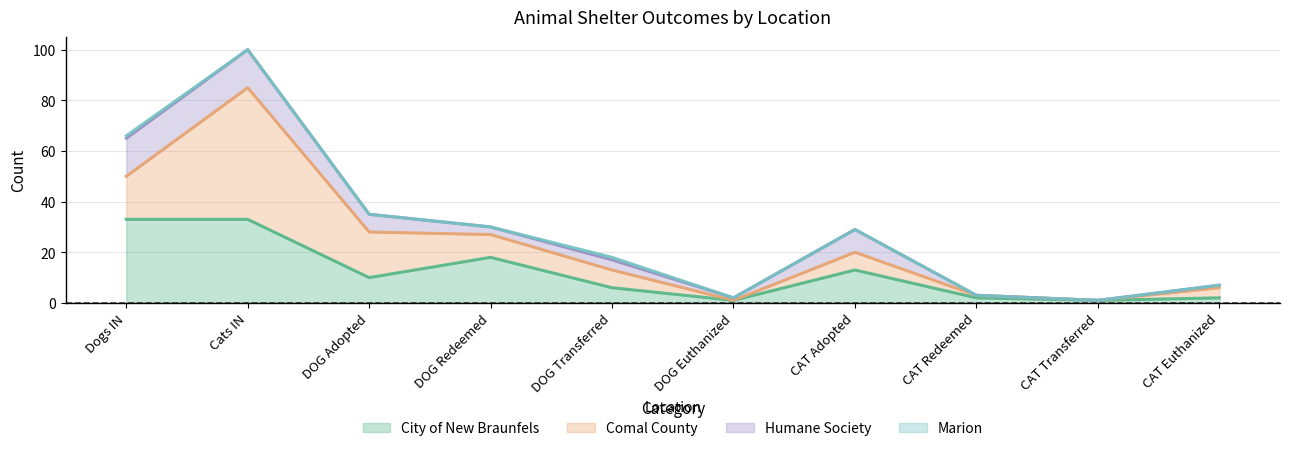

Between Cats IN and CAT Redeemed, which series saw the biggest shift?

Comal County